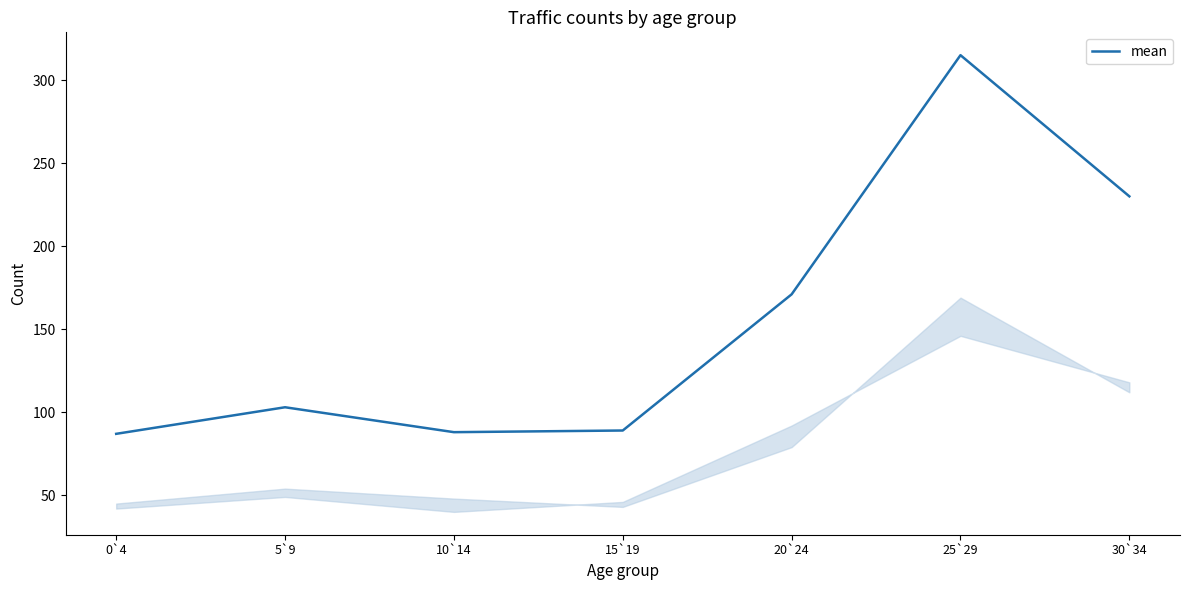

Is it true that the value at 25`29 is 315?

True